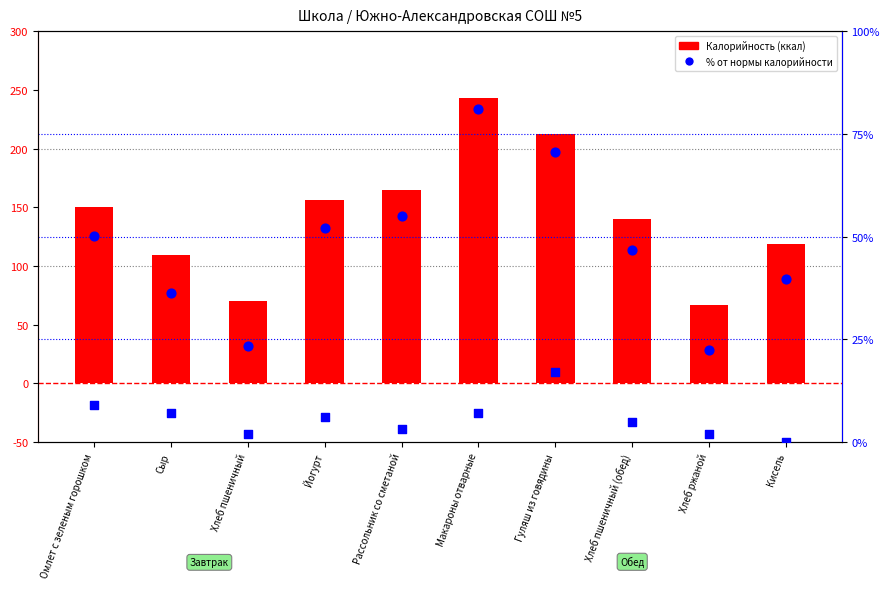

At how many categories does at least one series exceed 7?

10